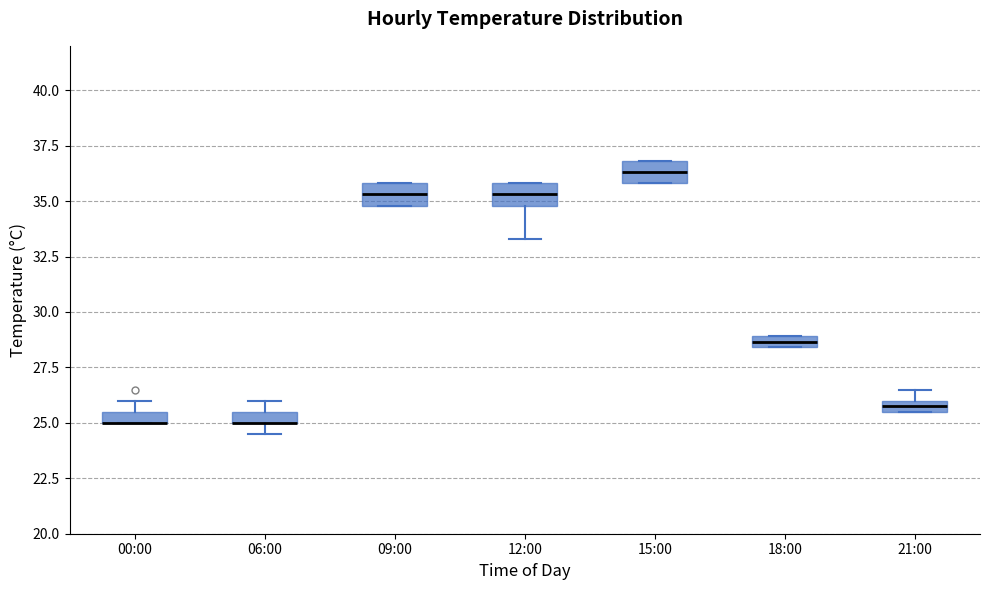

Where is the lower edge of the box for 21:00 on the y-axis? The values are not printed on the chart, so give them approximately, as read against the axis.

25.5